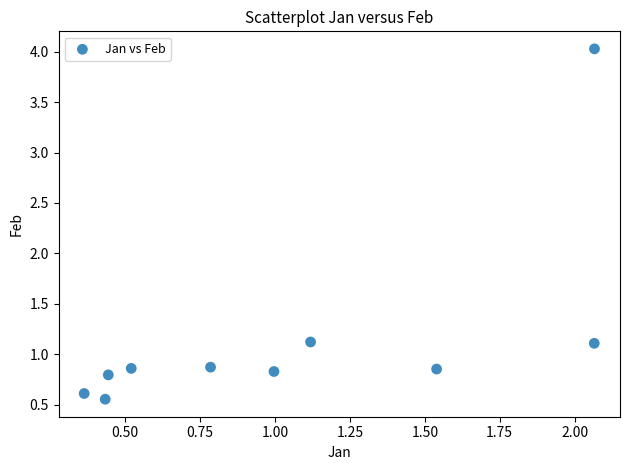

What is the range of X values (max minus min)?

1.7